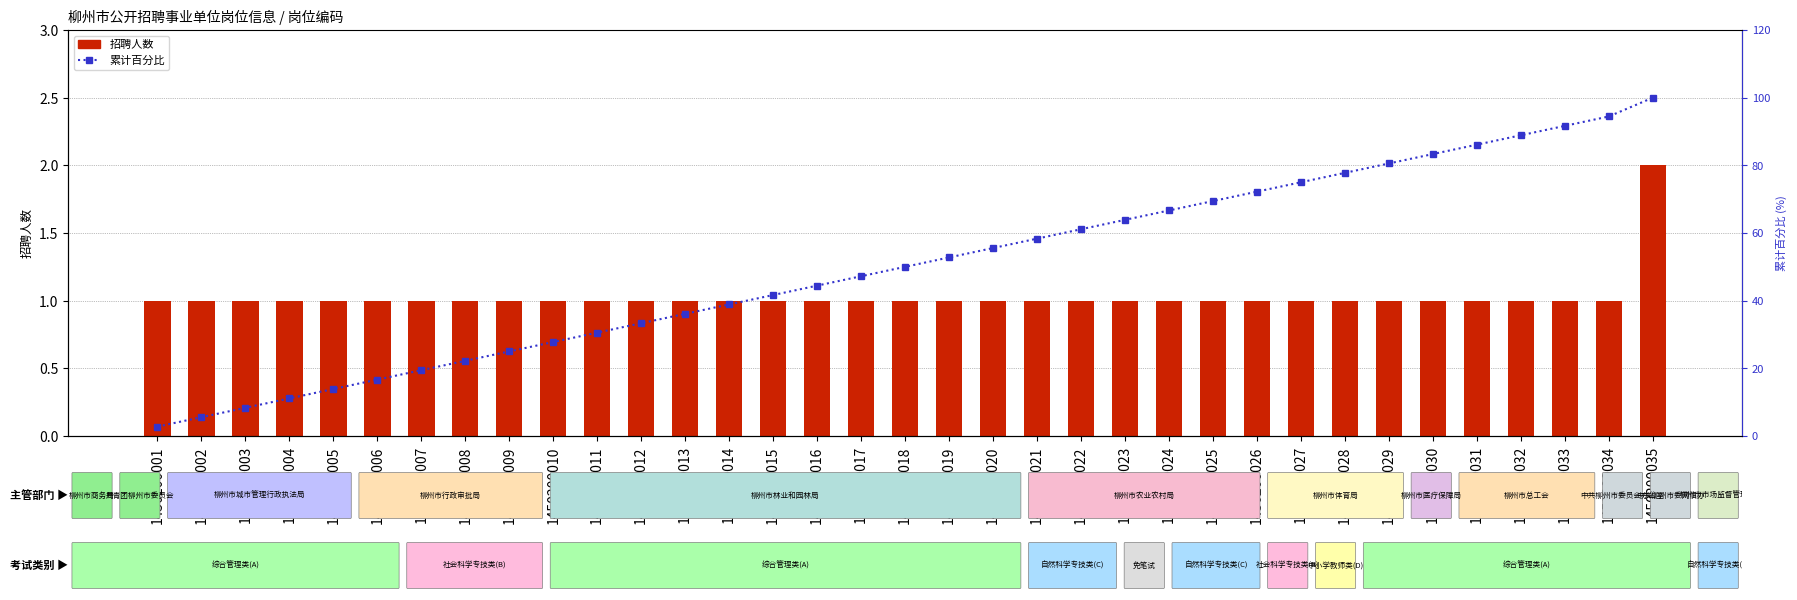

How many categories are shown in the chart?

35